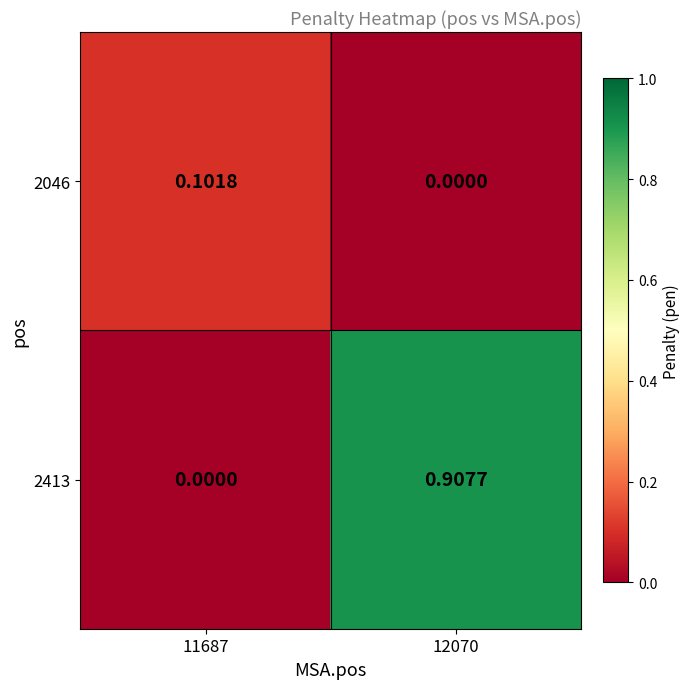

At which category does the chart reach its minimum across all series?

12070